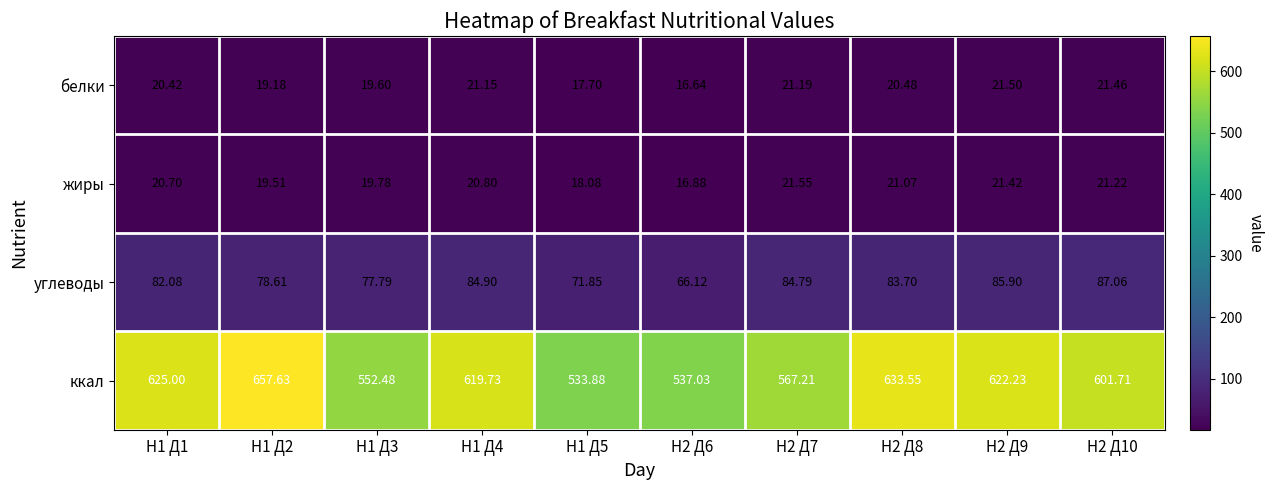

Which series has the widest spread of values?

ккал